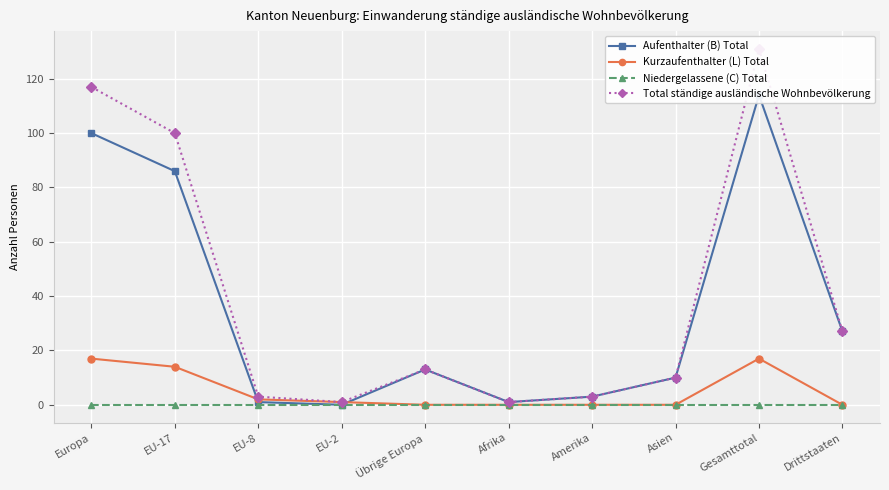

Reading left to right, list all the values displayed in this chart.

Aufenthalter (B) Total: 100	86	1	0	13	1	3	10	114	27
Kurzaufenthalter (L) Total: 17	14	2	1	0	0	0	0	17	0
Niedergelassene (C) Total: 0	0	0	0	0	0	0	0	0	0
Total ständige ausländische Wohnbevölkerung: 117	100	3	1	13	1	3	10	131	27